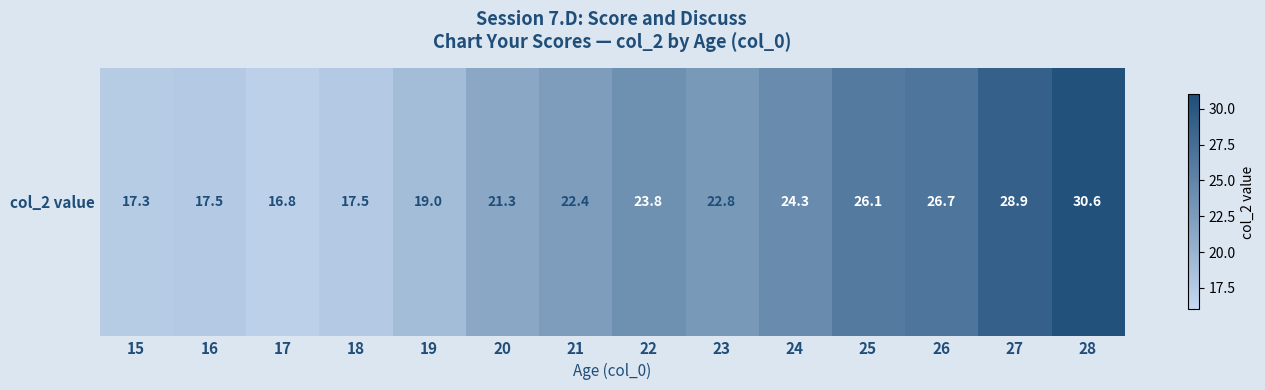

List the labels in order of value, largest first.

28, 27, 26, 25, 24, 22, 23, 21, 20, 19, 16, 18, 15, 17